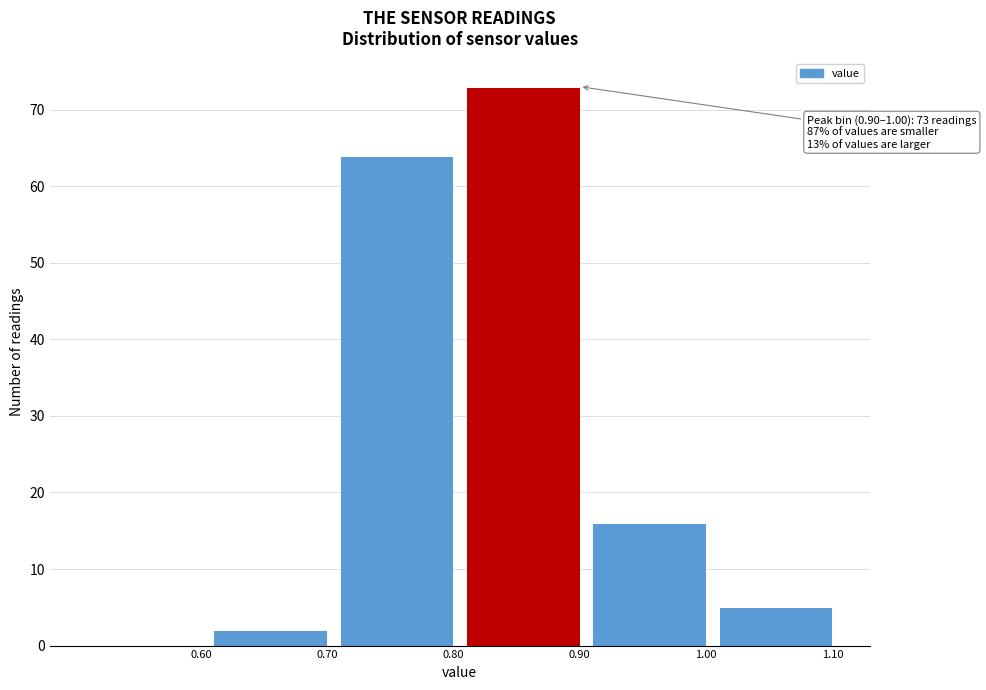

Reading left to right, extract all data points from this chart.

0.60=0	0.70=2	0.80=64	0.90=73	1.00=16	1.10=5